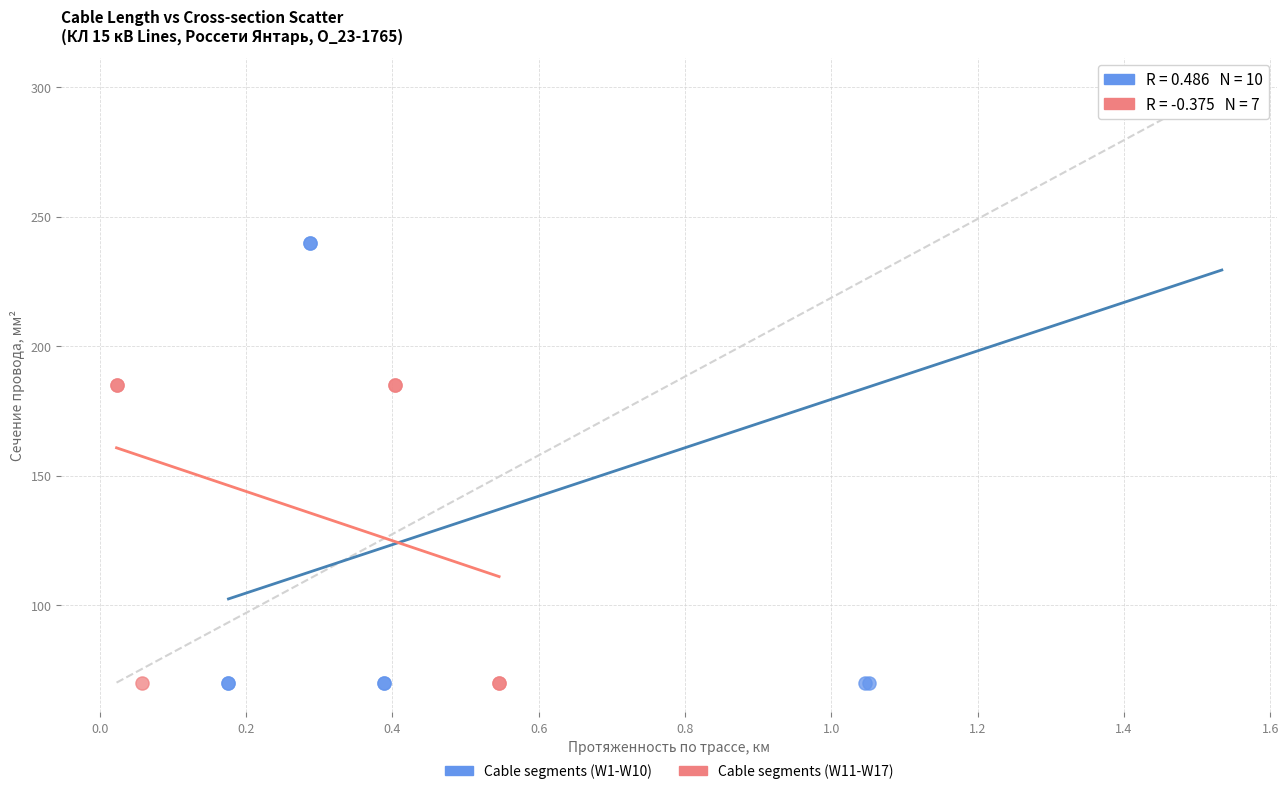

What are all the series names shown in the legend?

Cable segments (W1-W10), Cable segments (W11-W17)